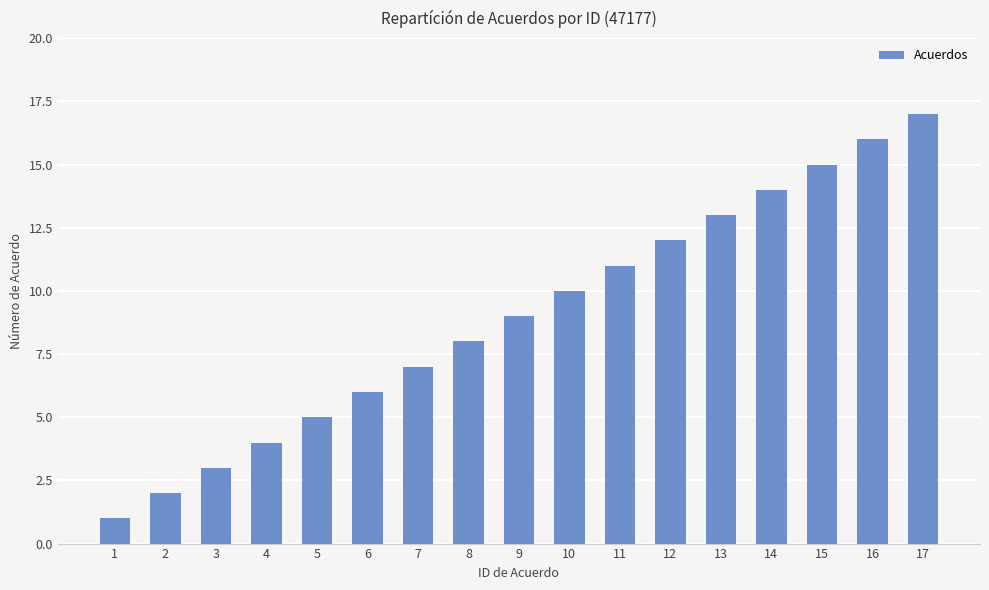

What is the average value?

9